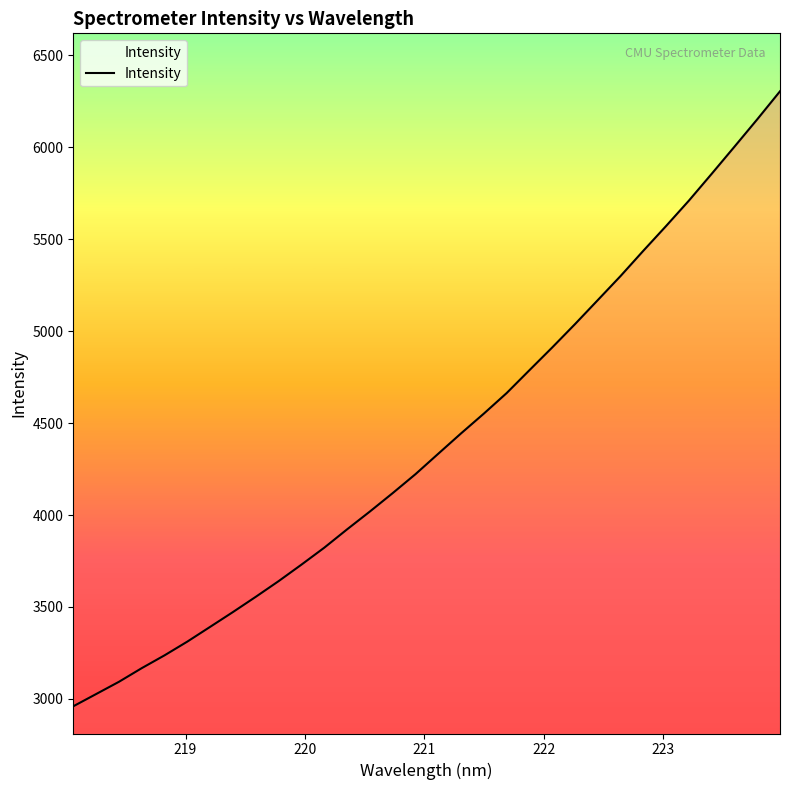

What is the difference between the maximum and minimum values?

3345.0